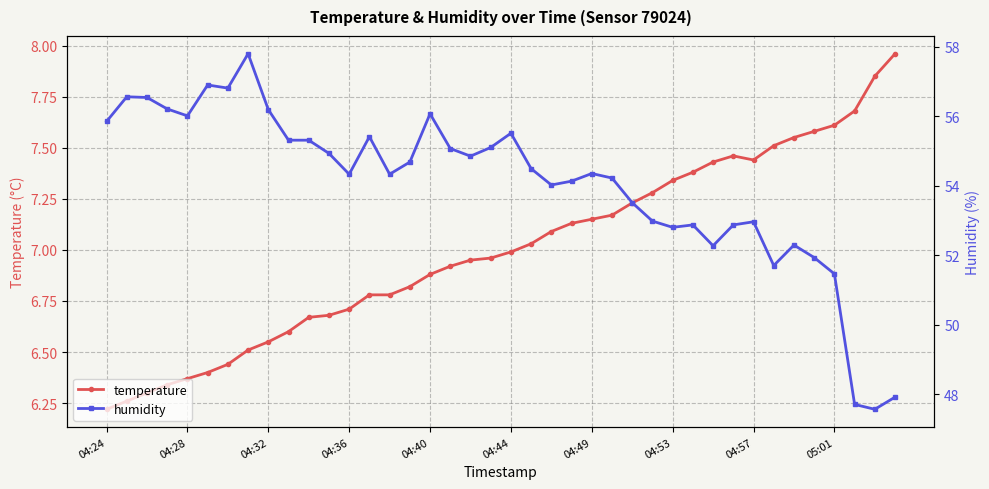

At how many categories does at least one series exceed 29?

40